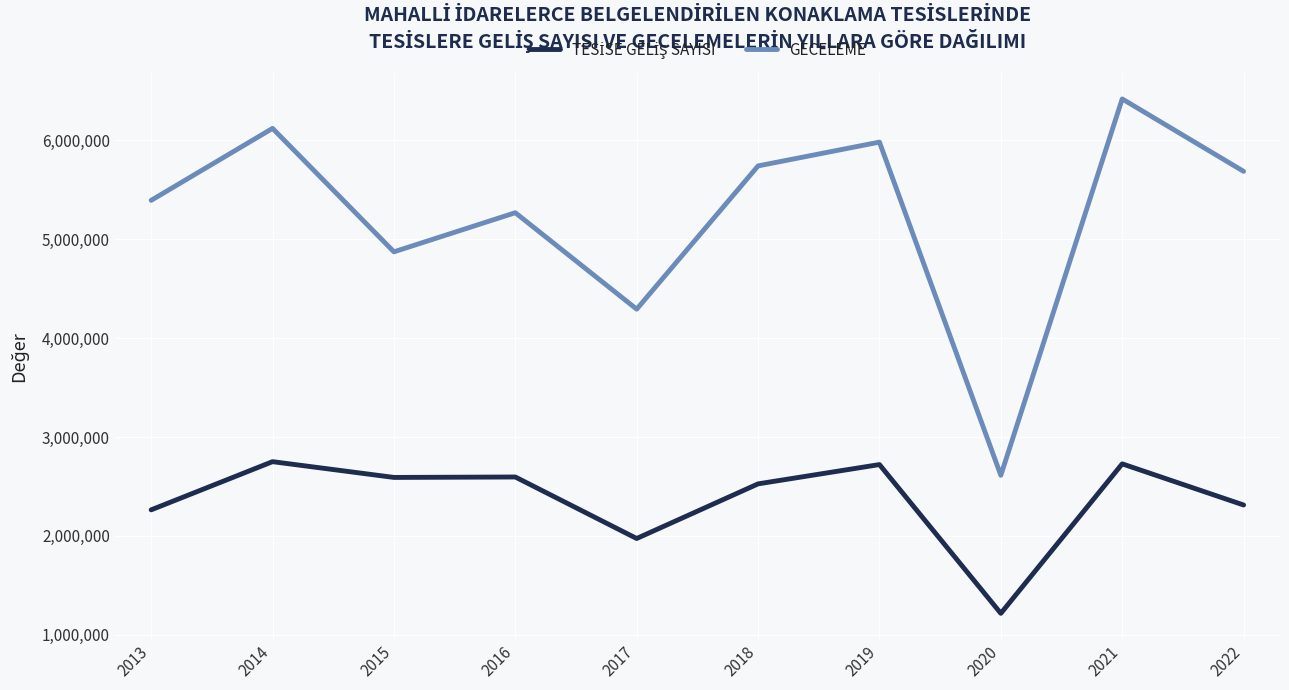

What is the spread (max minus min) of values at 2018?

3214126